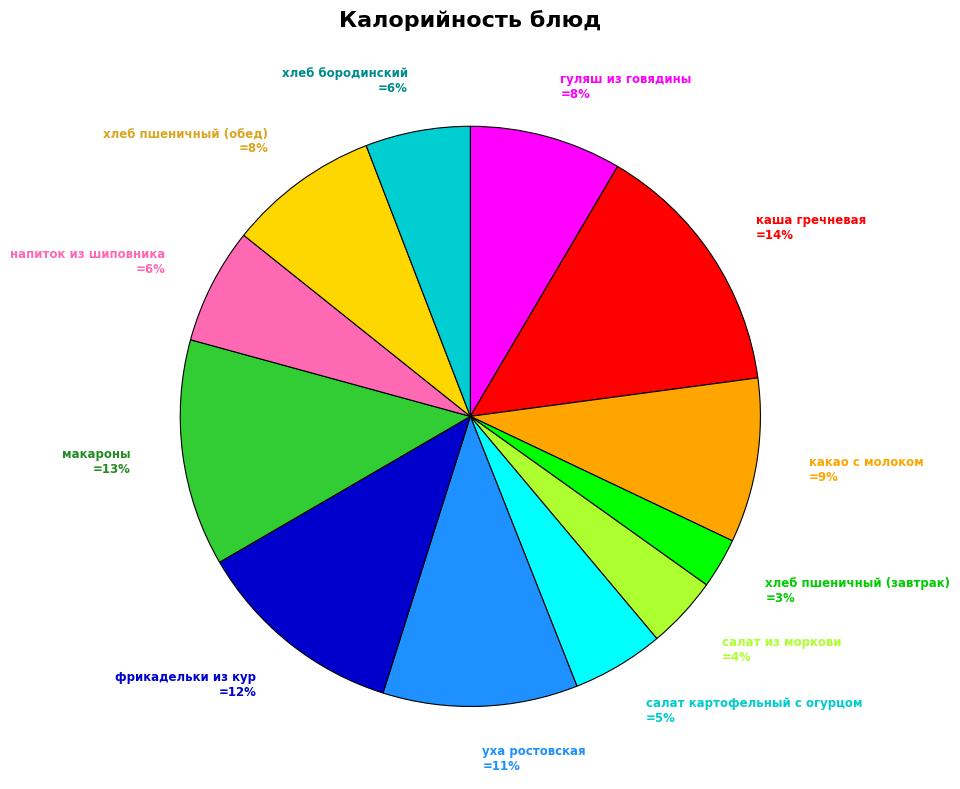

To the nearest percent, what is the average slice percentage?

8%